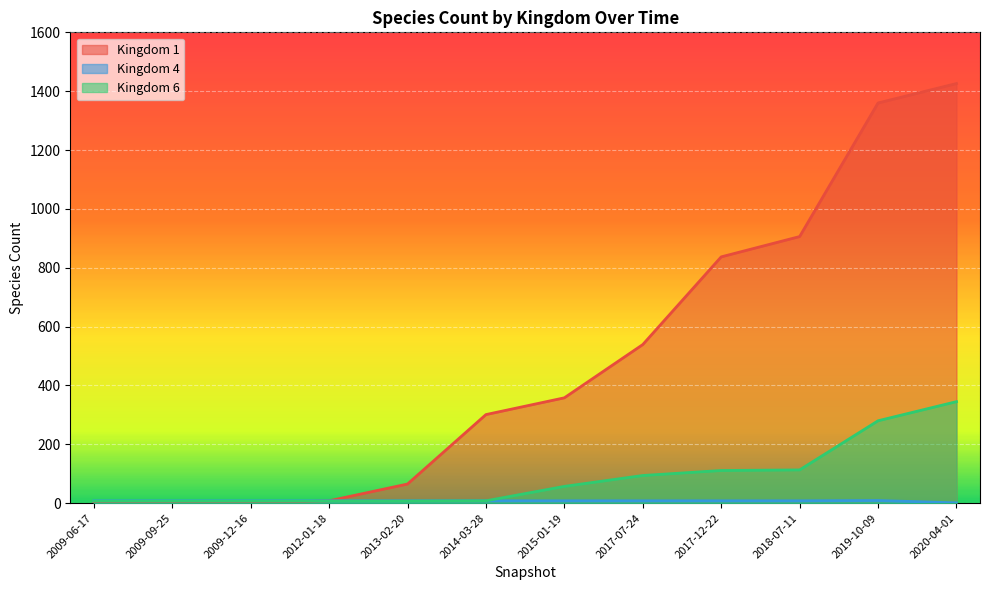

How many lines are shown in the chart?

3